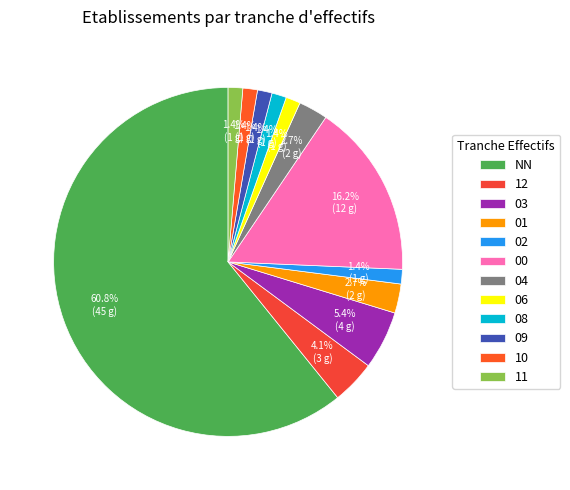

What portion of the pie excludes 03?

94.6%